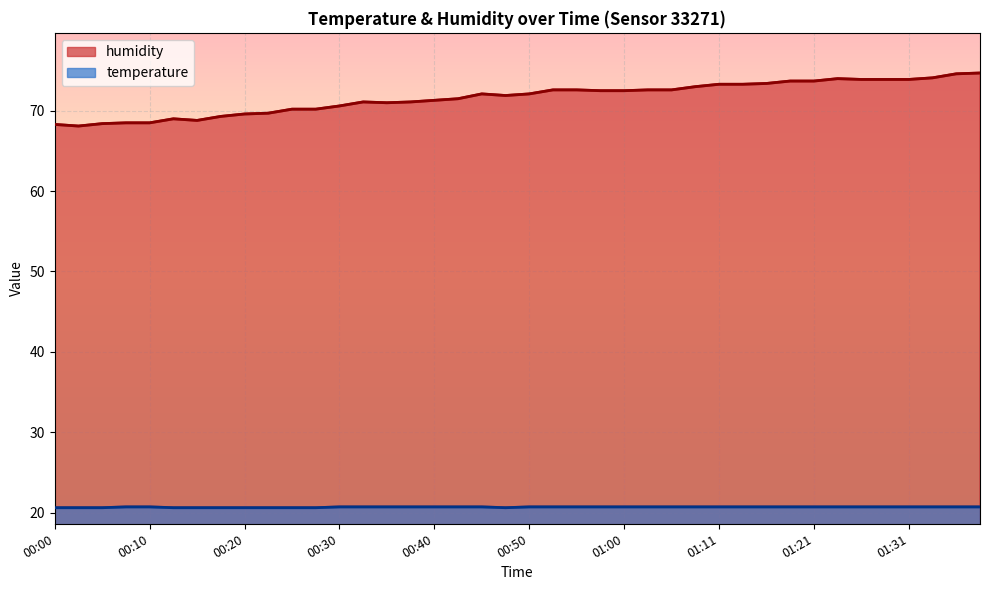

Which has a higher value, 00:38 or 01:08?

00:38